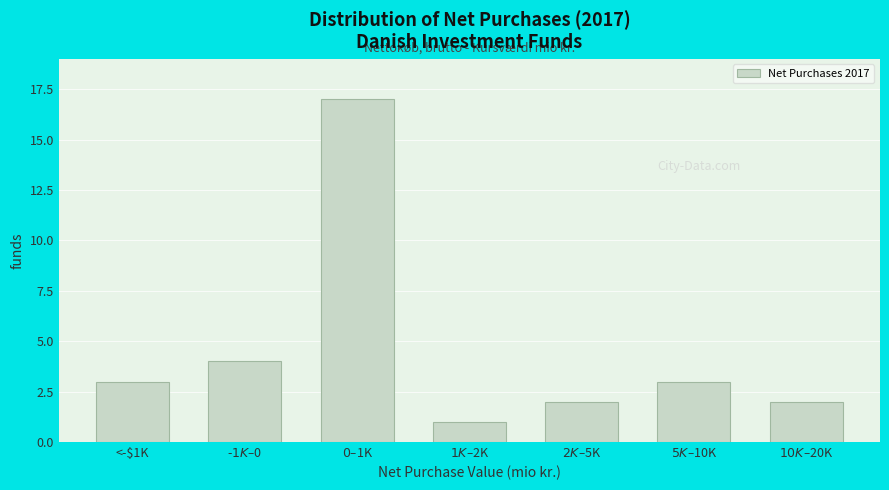

Reading right to left, extract all data points from this chart.

2	3	2	1	17	4	3